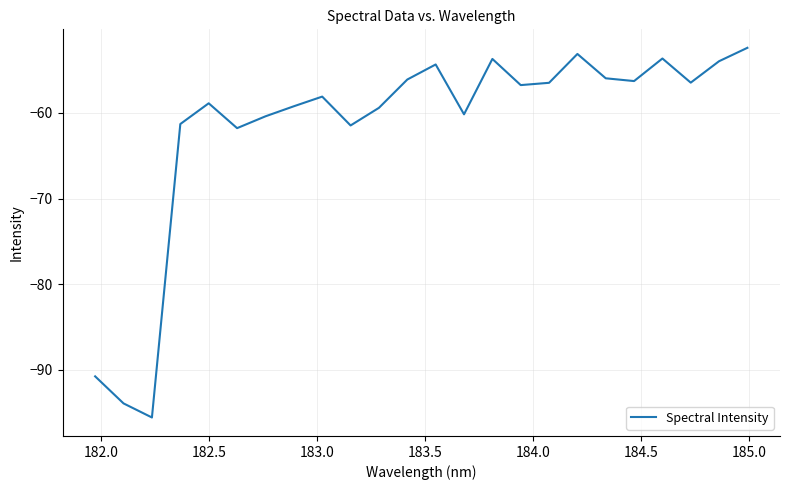

What is the difference between the maximum and minimum values?

43.1